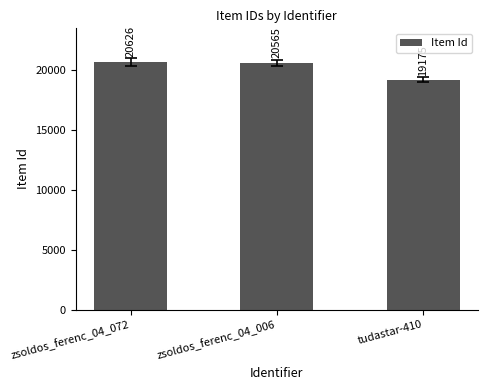

The chart shows a value of 31516 at zsoldos_ferenc_04_006. True or false?

False